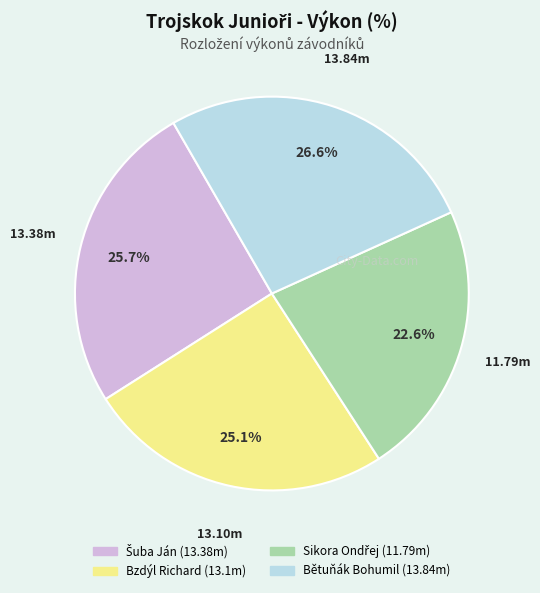

What percentage is NOT represented by Bětuňák Bohumil?

73.4%